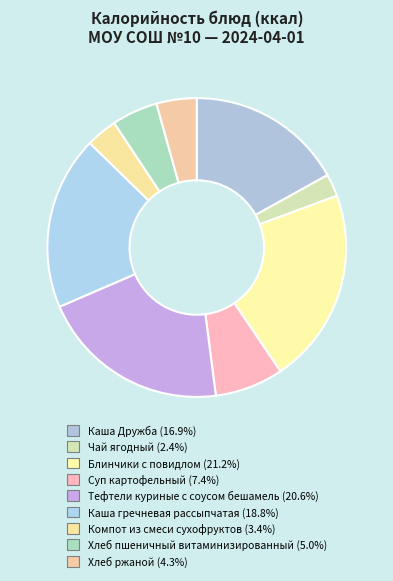

Which category has the biggest portion of the pie?

Блинчики с повидлом